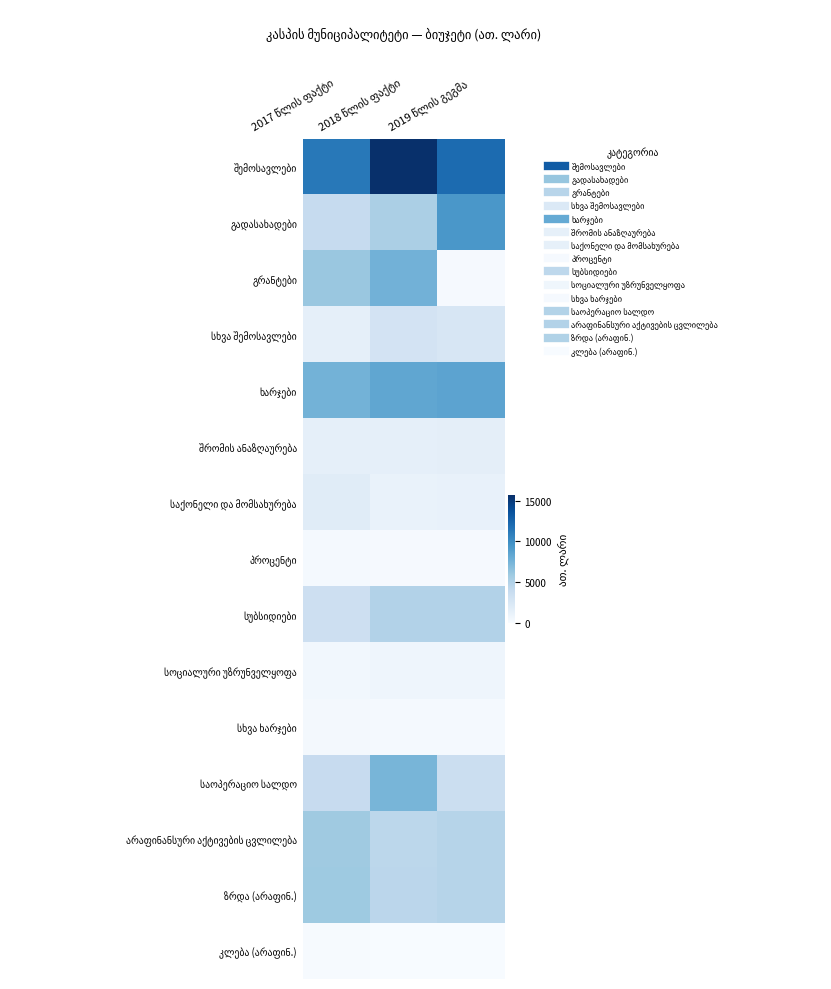

Which category has the highest value across all series?

2018 წლის ფაქტი